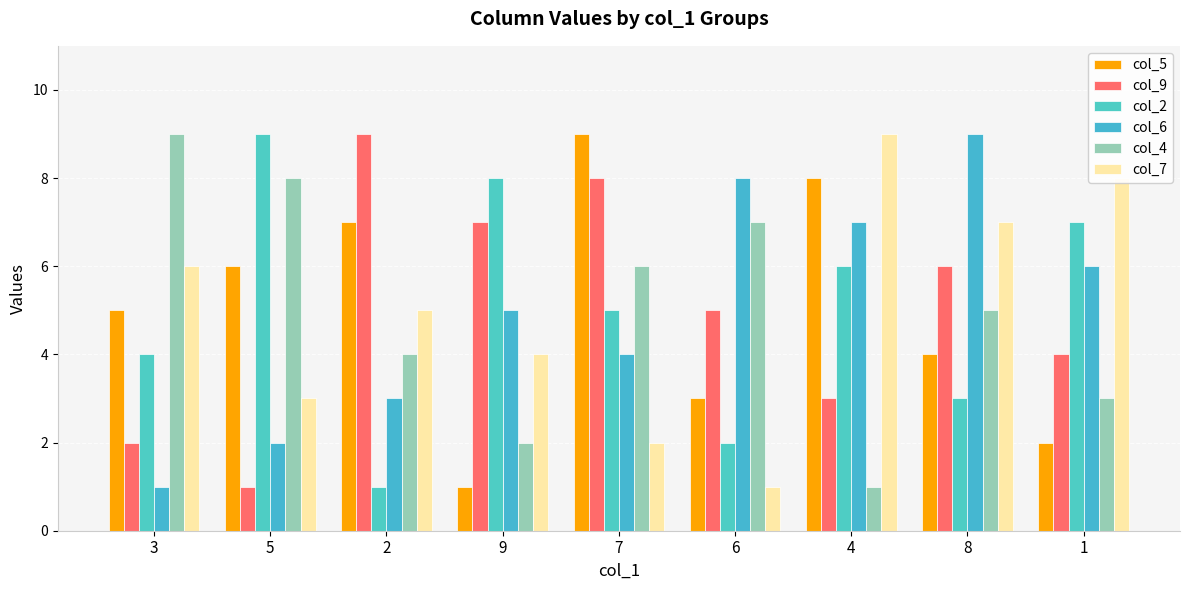

Is the value of col_6 at 2 greater than the value of col_4 at 4?

Yes